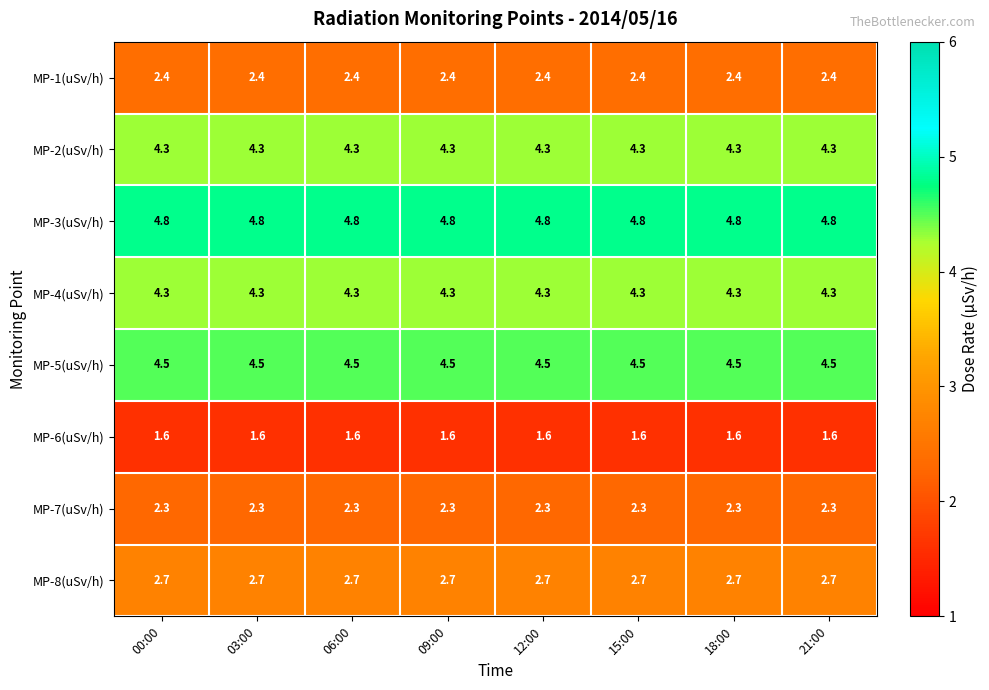

What is the total value across all series at 03:00?

26.9